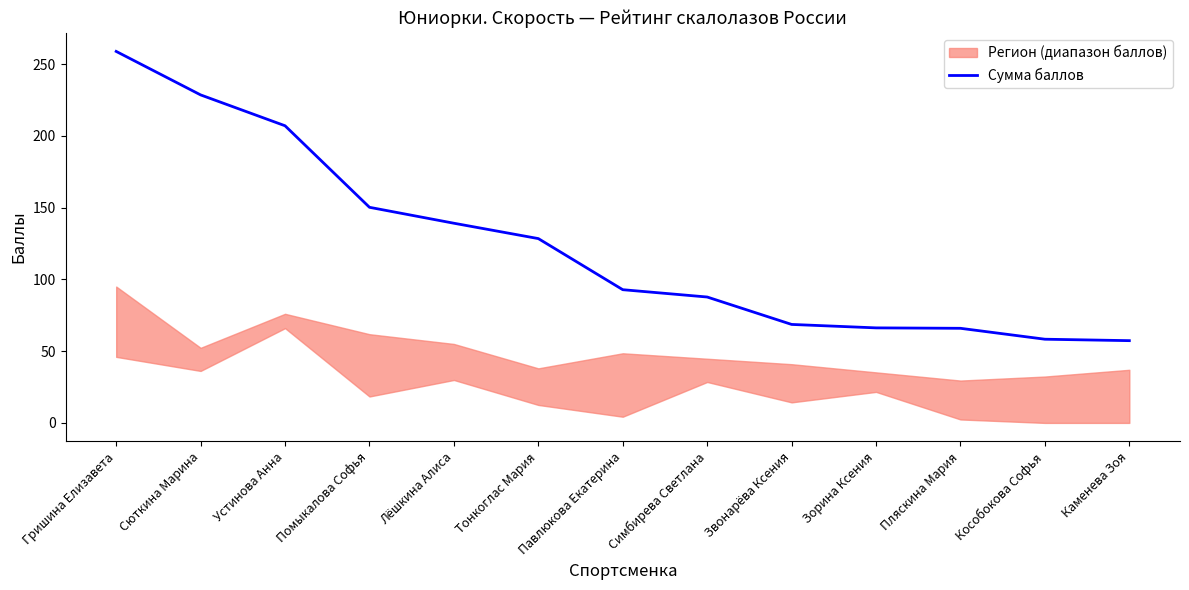

The chart shows a value of 46.7 at Павлюкова Екатерина. True or false?

False